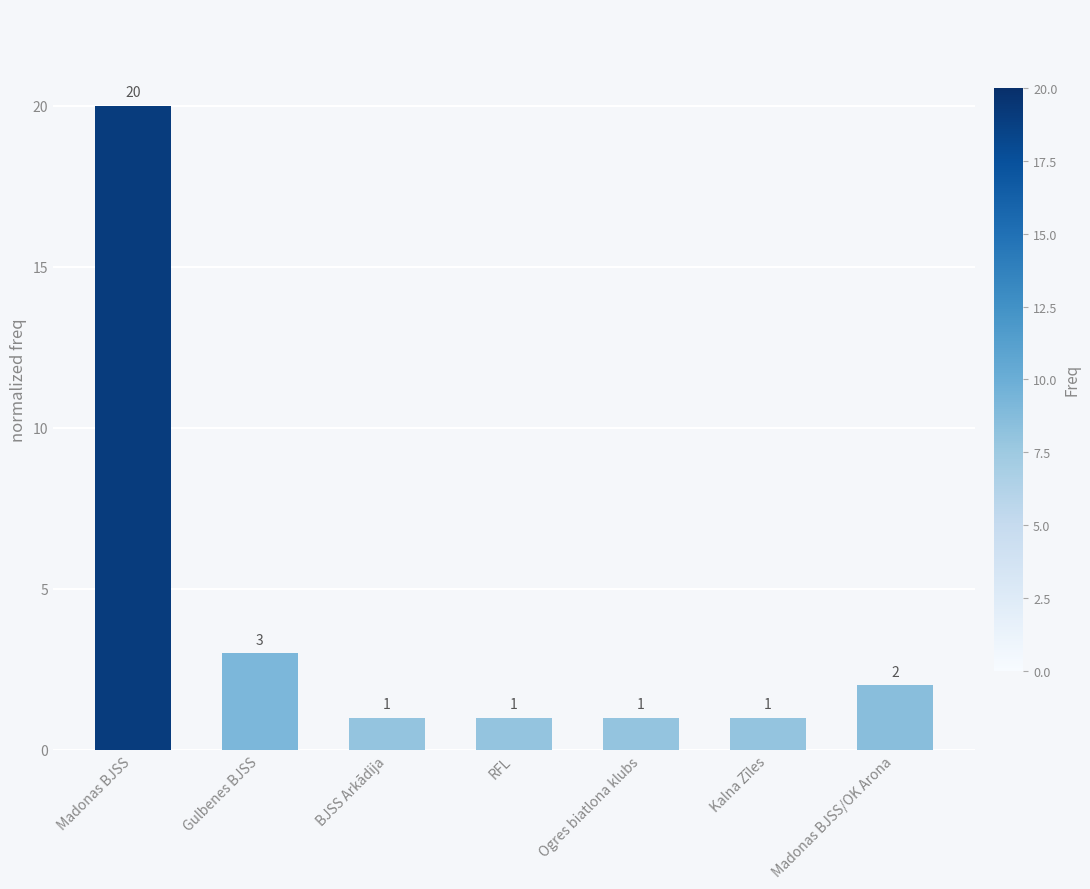

Reading left to right, list all the values displayed in this chart.

Madonas BJSS=20	Gulbenes BJSS=3	BJSS Arkādija=1	RFL=1	Ogres biatlona klubs=1	Kalna Zīles=1	Madonas BJSS/OK Arona=2